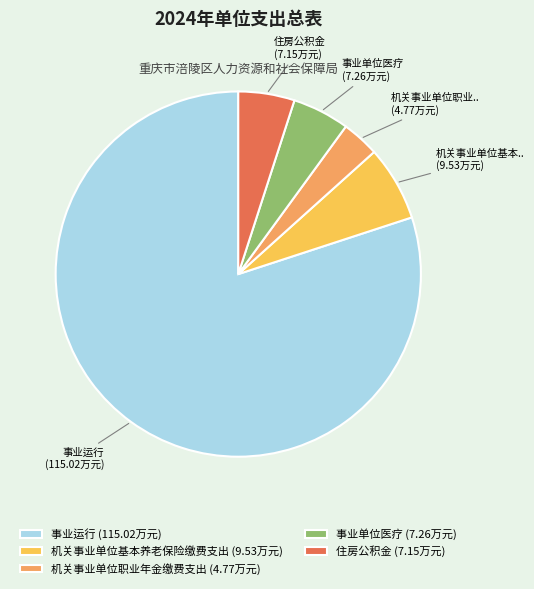

Does 事业运行 represent more than half of the total?

Yes